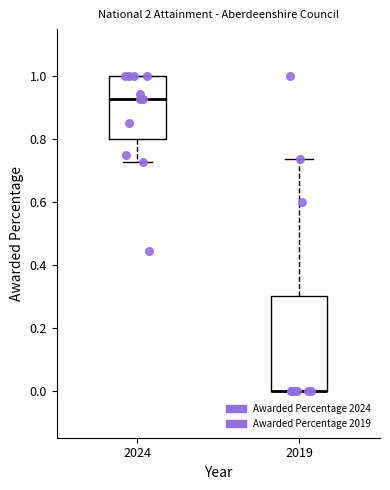

Reading left to right, transcribe this box plot: for each box, give where its median line is, the range the box spans, and where its two whiskers end, as read against the y-axis. The values are not printed on the chart, so give them approximately, as read against the axis.

2024: median 0.92, box 0.80 to 1.00, whiskers 0.72 to 1.00
2019: median 0.00 (drawn on the box's lower edge), box 0.00 to 0.30, whiskers 0.00 to 0.74